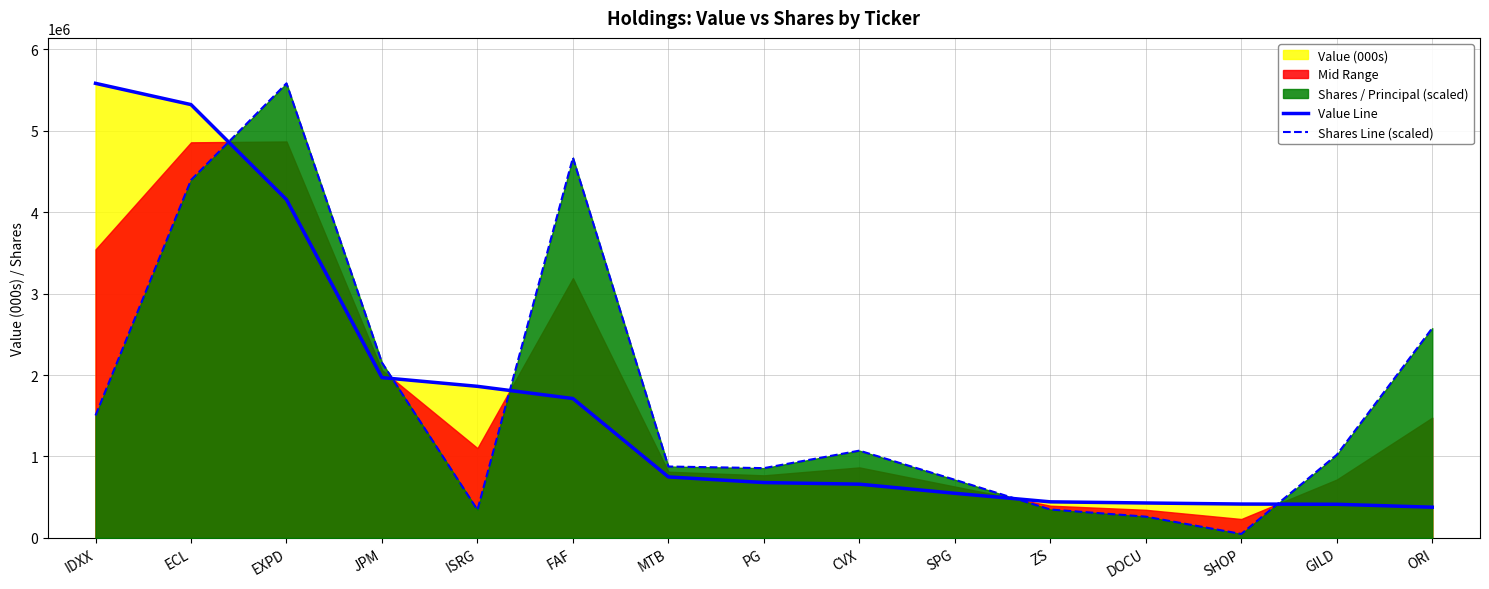

What is the label of the 3rd point from the right?

SHOP